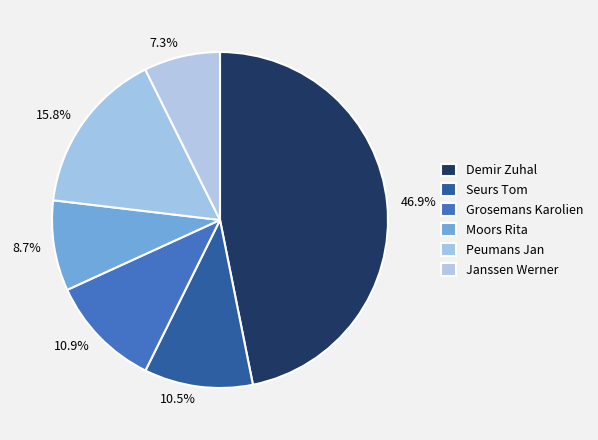

To the nearest percent, what is the combined percentage of Moors Rita and Janssen Werner?

16%